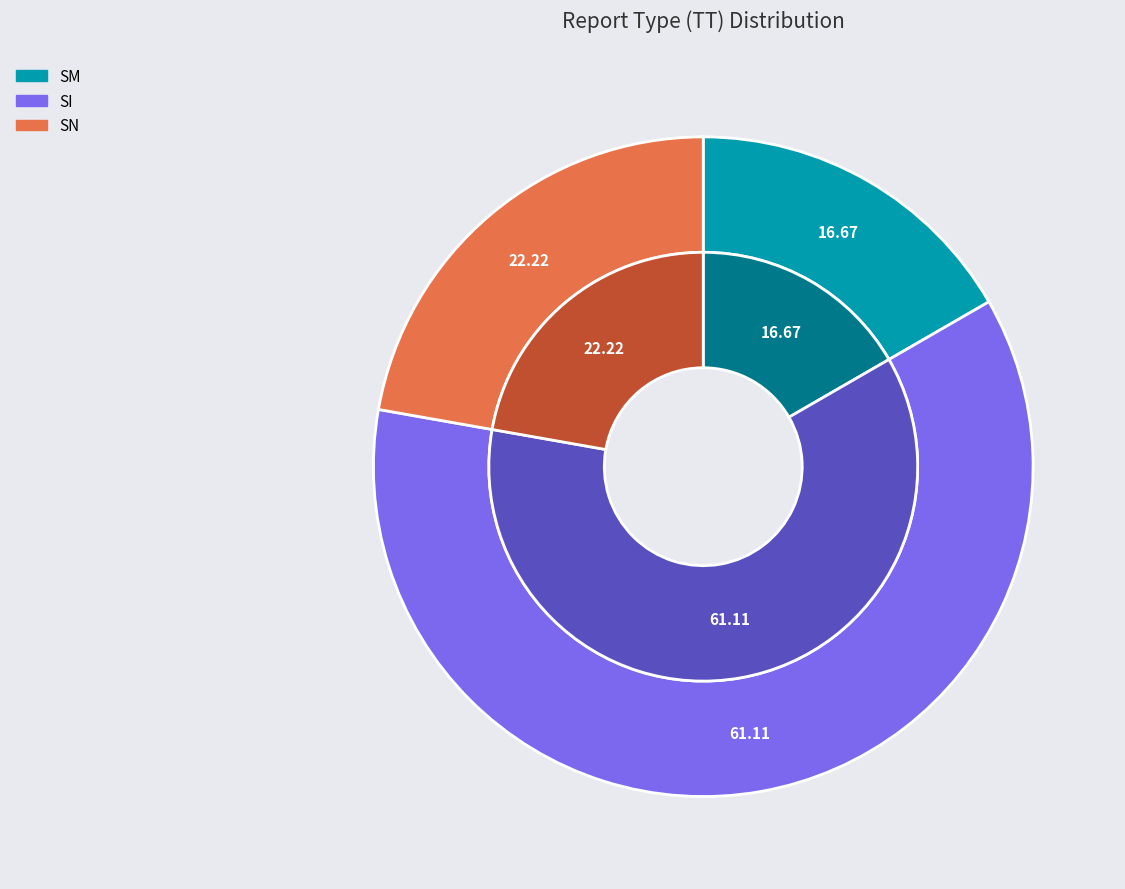

To the nearest percent, what portion does SN represent?

22%